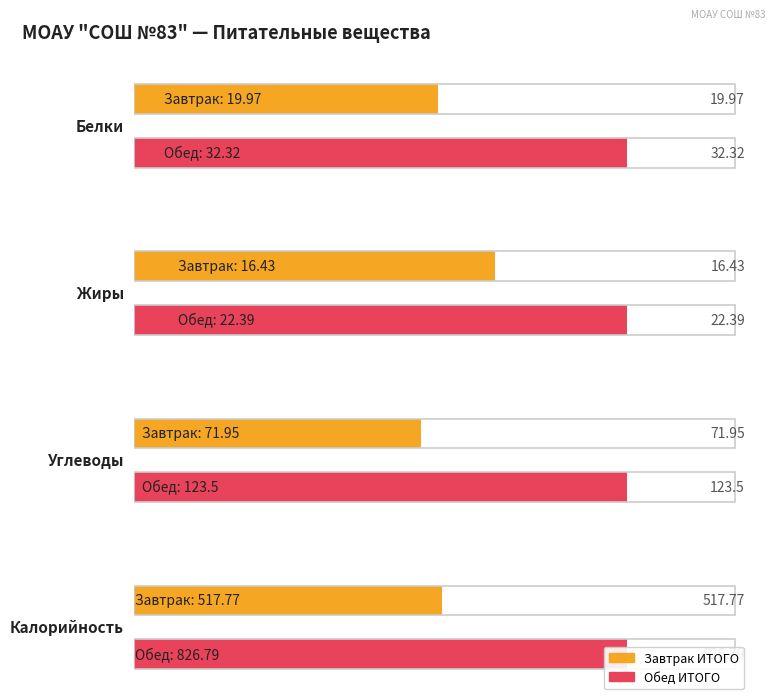

What is the approximate value of Жиры at Завтрак ИТОГО?

16.4